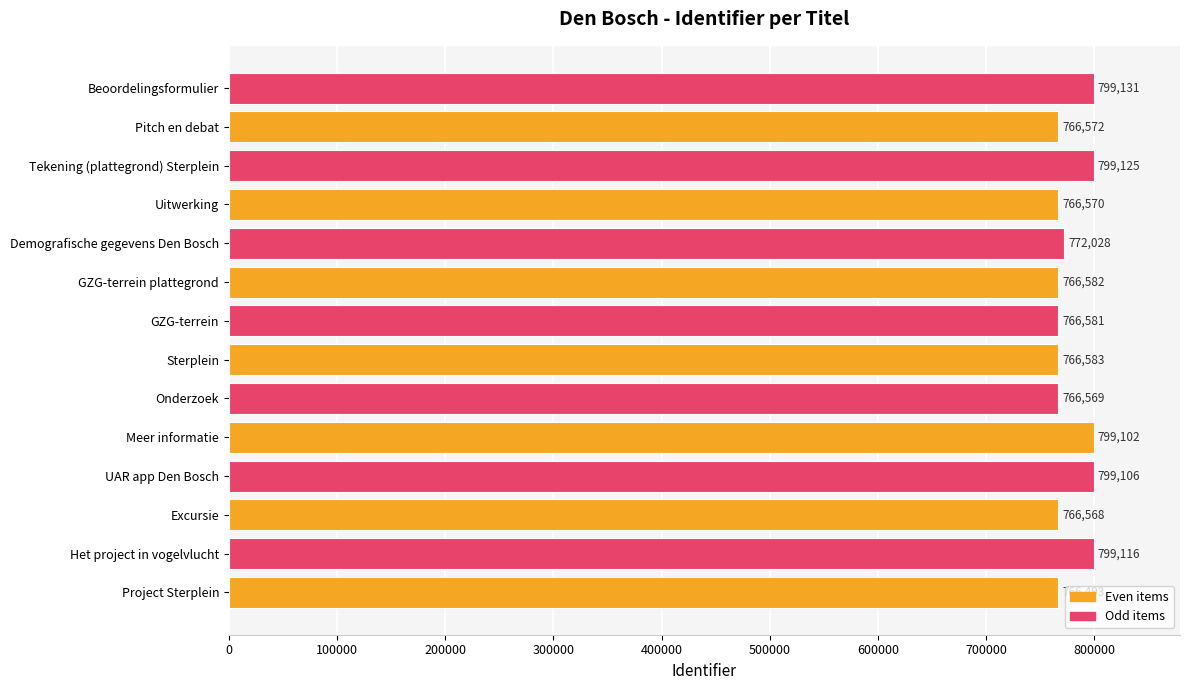

List the labels in order of value, smallest first.

Project Sterplein, Excursie, Onderzoek, Uitwerking, Pitch en debat, GZG-terrein, GZG-terrein plattegrond, Sterplein, Demografische gegevens Den Bosch, Meer informatie, UAR app Den Bosch, Het project in vogelvlucht, Tekening (plattegrond) Sterplein, Beoordelingsformulier